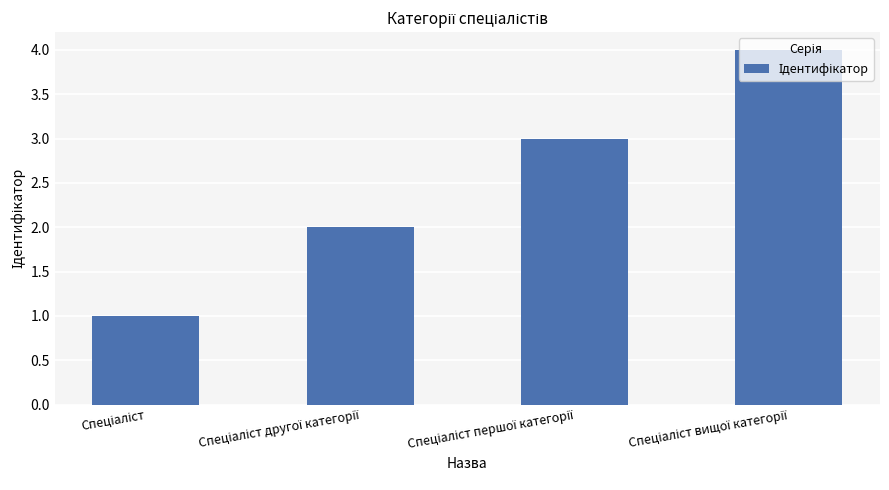

What is the sum of all values?

10